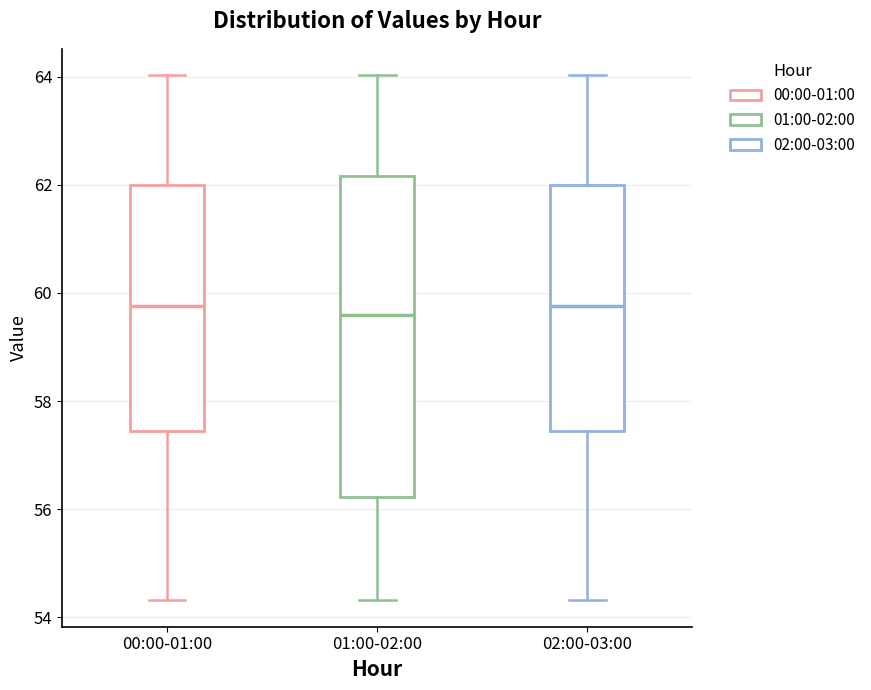

Reading left to right, read every box against the y-axis: the position of its median line, the range the box covers, and the ends of its whiskers. The values are not printed on the chart, so give them approximately, as read against the axis.

00:00-01:00: median 59.8, box 57.4 to 62.0, whiskers 54.4 to 64.0
01:00-02:00: median 59.6, box 56.2 to 62.2, whiskers 54.4 to 64.0
02:00-03:00: median 59.8, box 57.4 to 62.0, whiskers 54.4 to 64.0